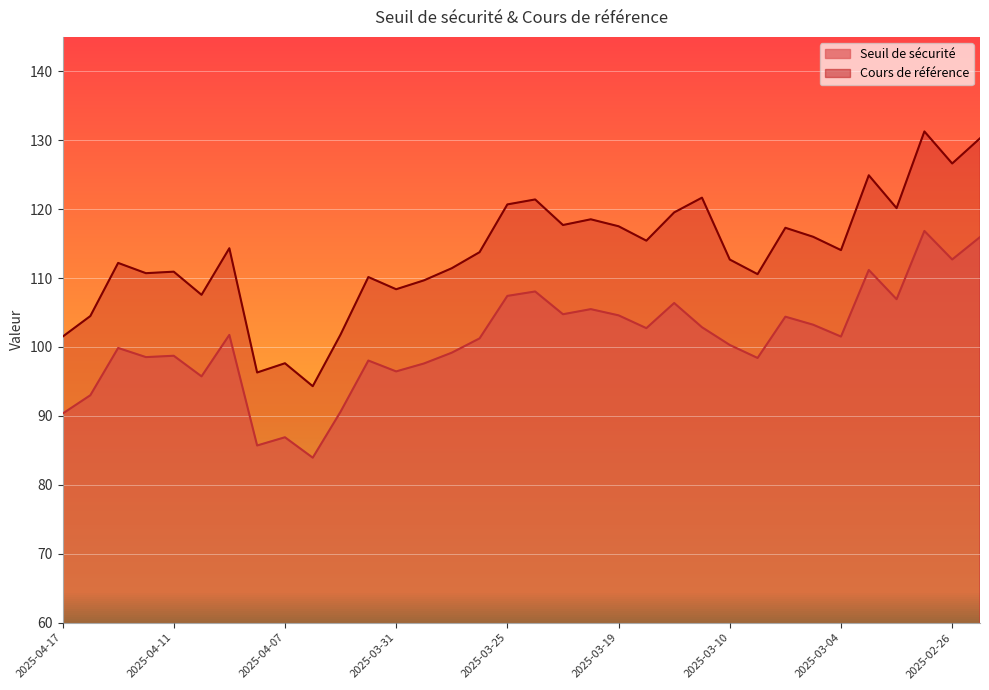

Is the value of Seuil de sécurité at 2025-04-11 greater than the value of Cours de référence at 2025-03-07?

No